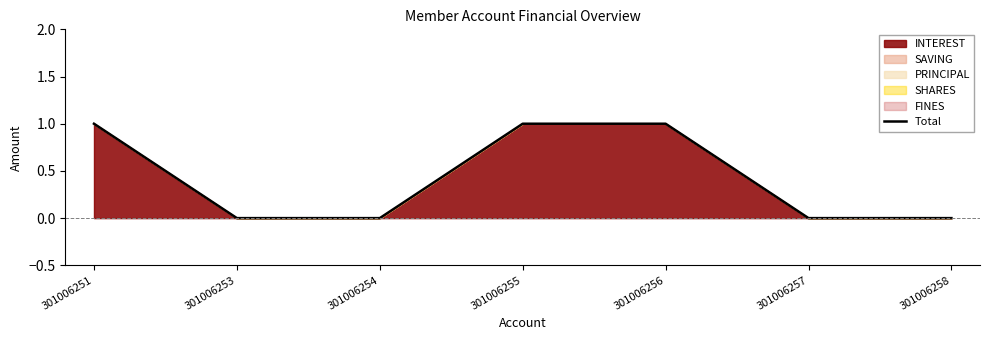

True or false: the data has more than 2 interior local peaks.

False